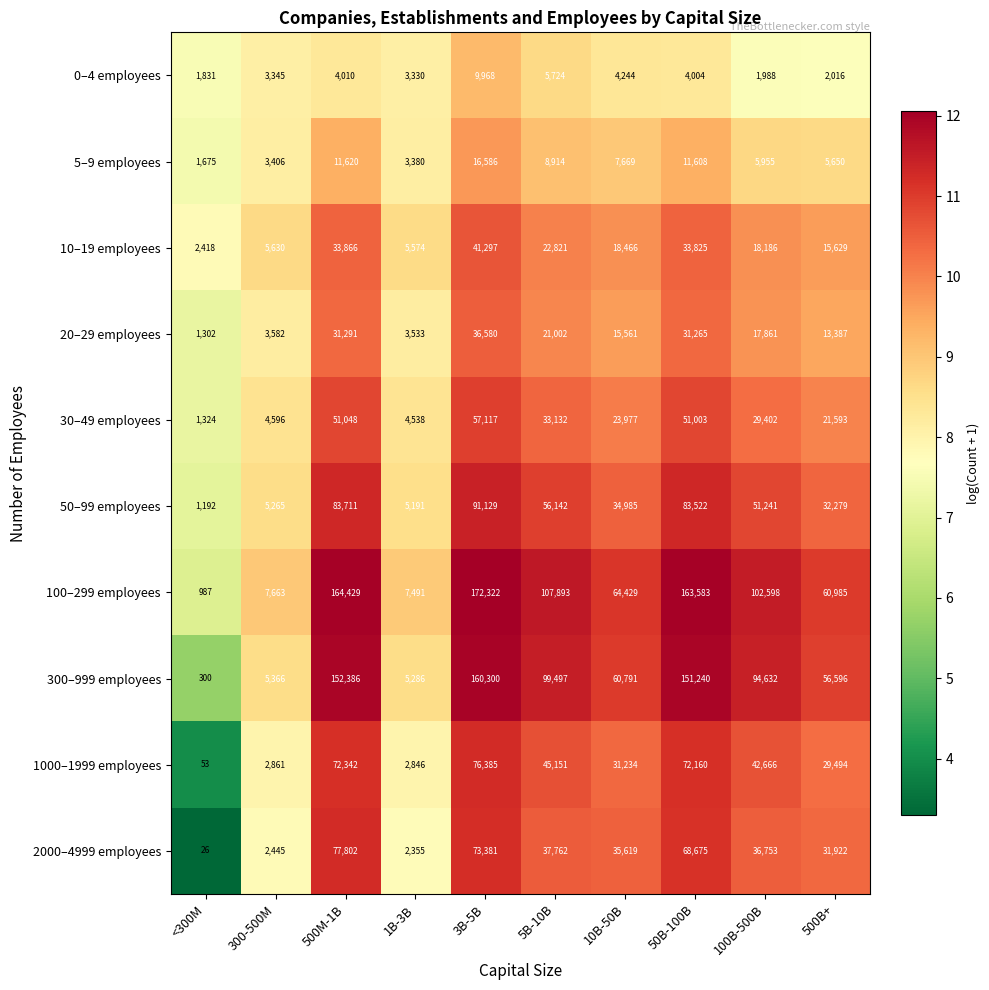

The value of 100–299 employees at 300-500M is 7663. True or false?

True